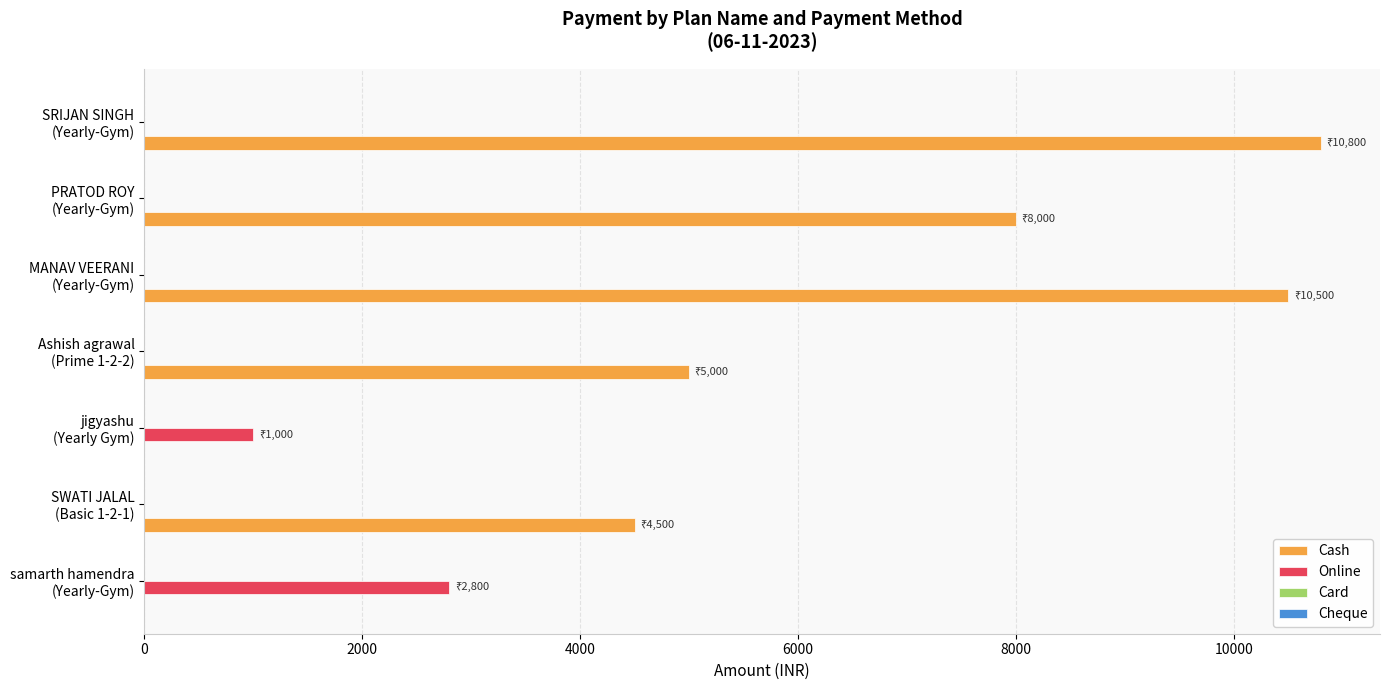

How many series are shown in this chart?

2